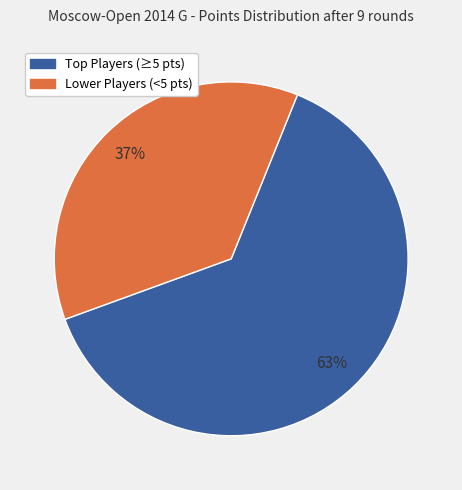

Is there any slice that represents more than half of the pie?

Yes